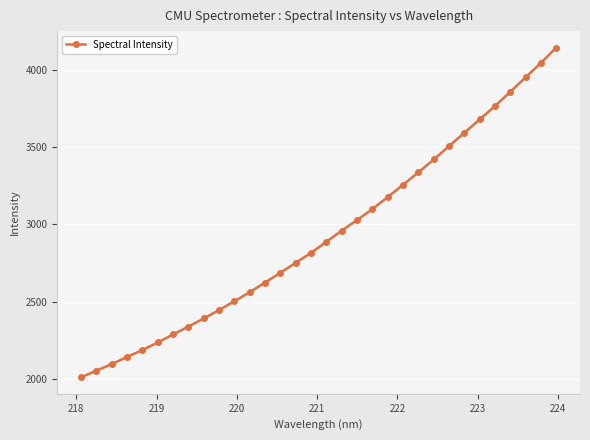

What is the value of the 5th point from the left?

2185.9